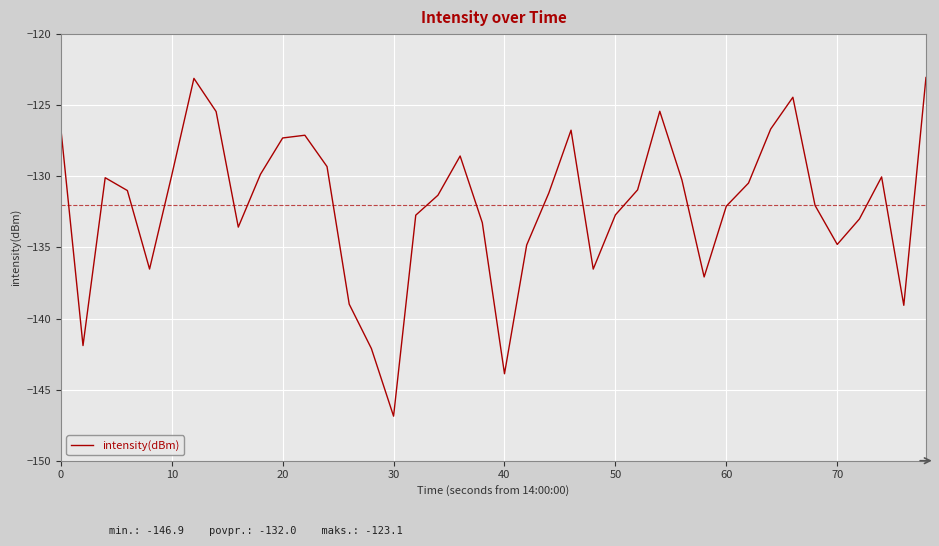

What is the difference between the maximum and minimum values?

23.8